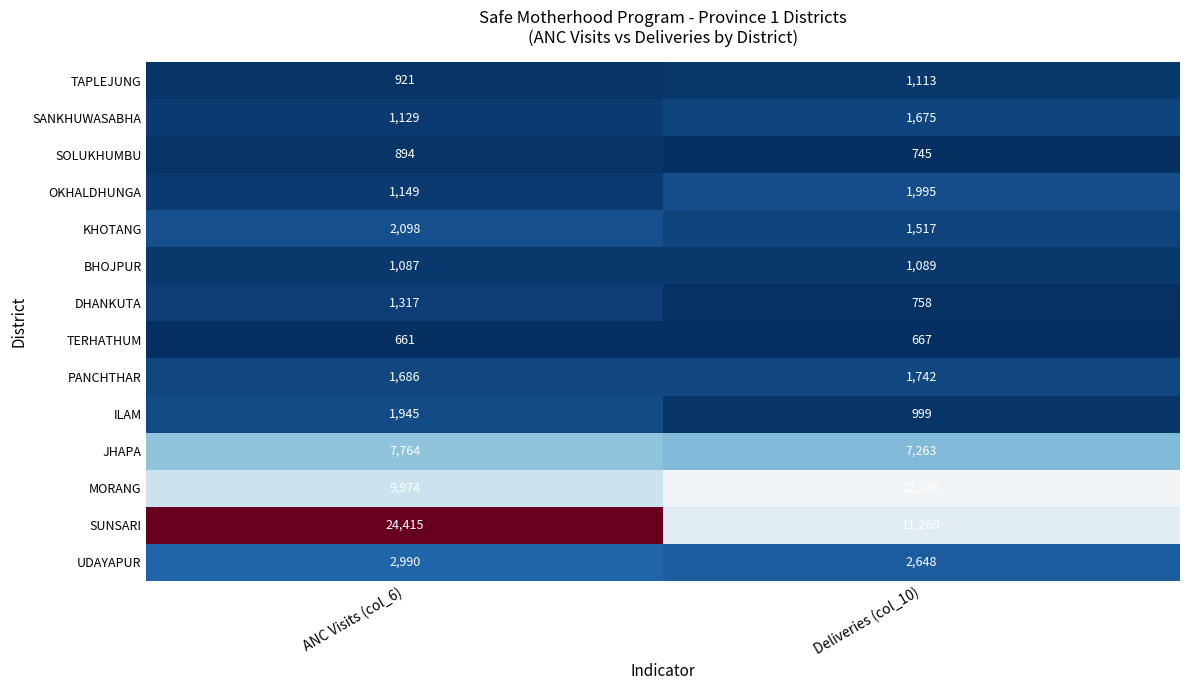

At ANC Visits (col_6), list the series in order from smallest to largest.

TERHATHUM, SOLUKHUMBU, TAPLEJUNG, BHOJPUR, SANKHUWASABHA, OKHALDHUNGA, DHANKUTA, PANCHTHAR, ILAM, KHOTANG, UDAYAPUR, JHAPA, MORANG, SUNSARI